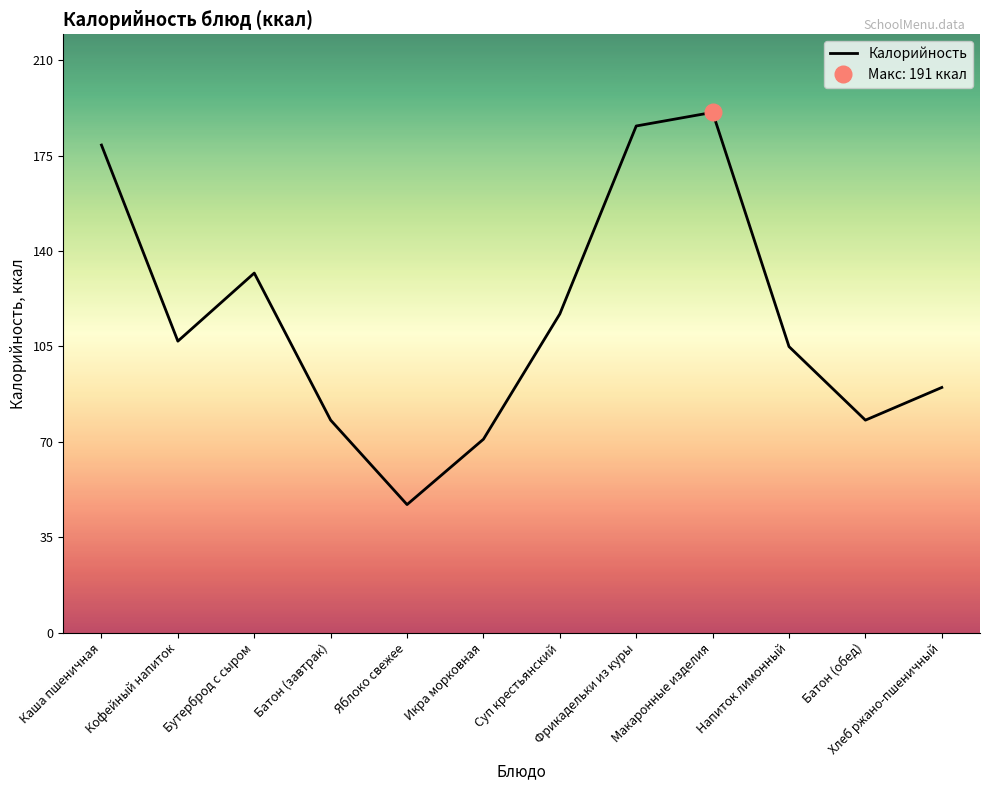

Does the chart display data point markers on the line(s)?

No